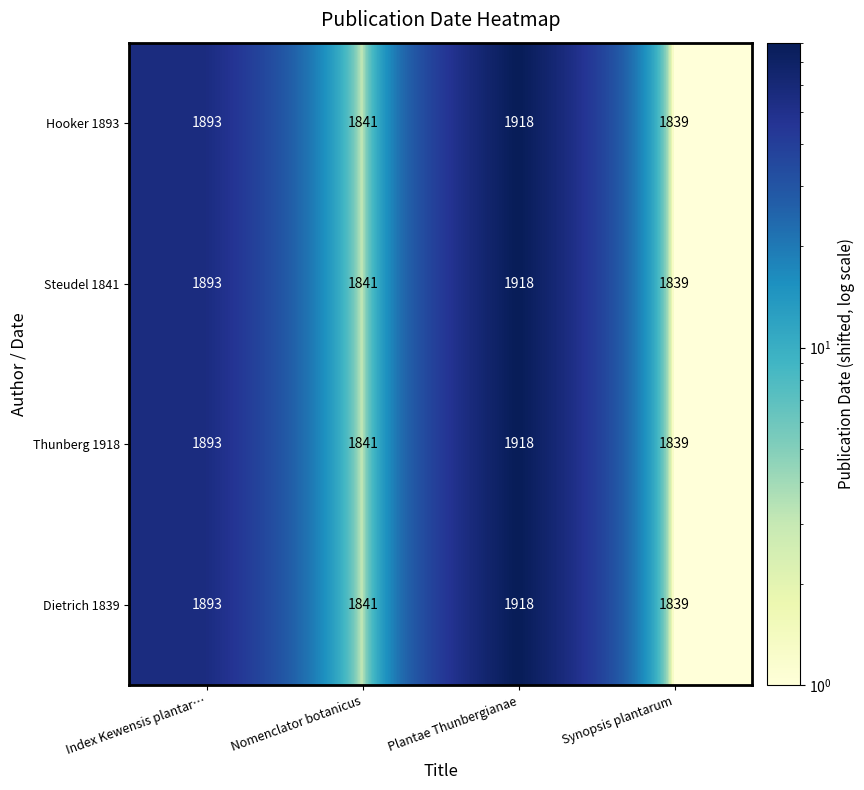

What is the sum of the Dietrich 1839 values at Plantae Thunbergianae and Synopsis plantarum?

3757